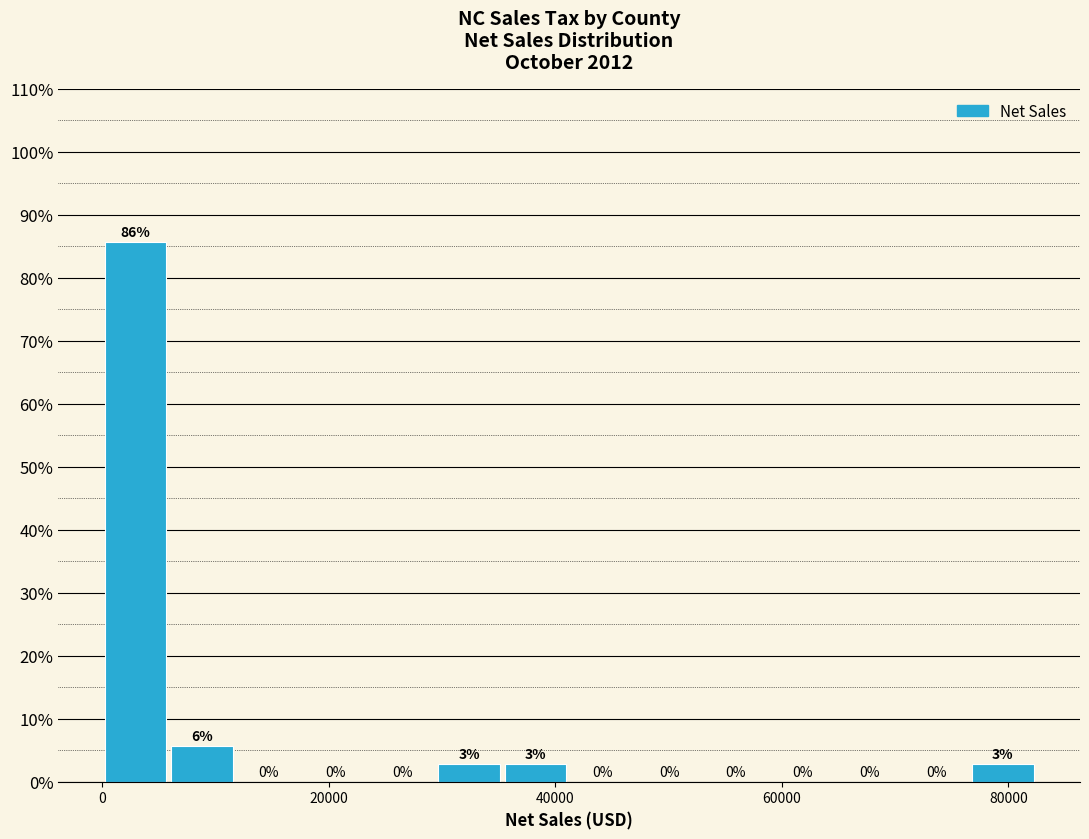

Around what value on the x-axis is the tallest bar? Give the approximate position of its centre, as read against the axis.

2000